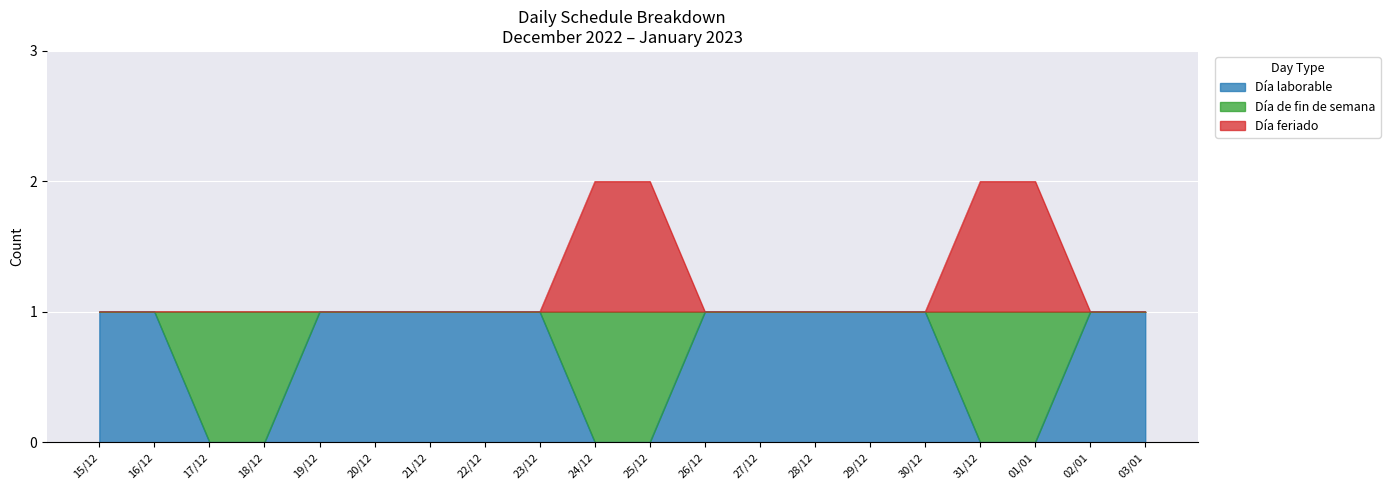

What is the spread (max minus min) of values at 31/12?

2